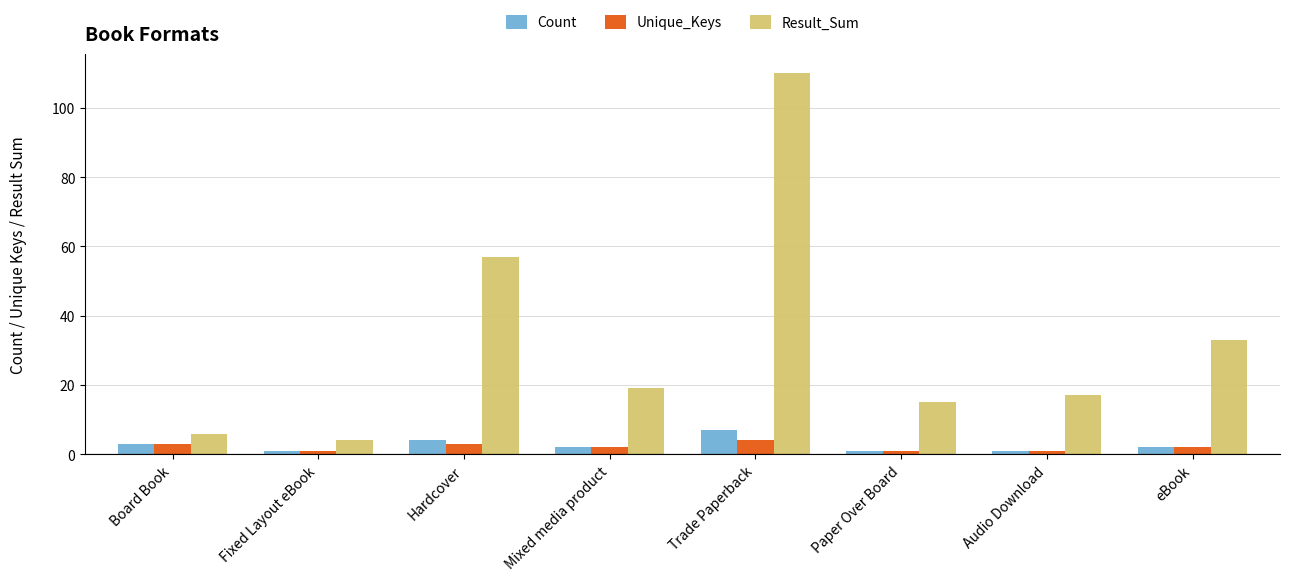

True or false: Count has a value of 7 at Trade Paperback.

True